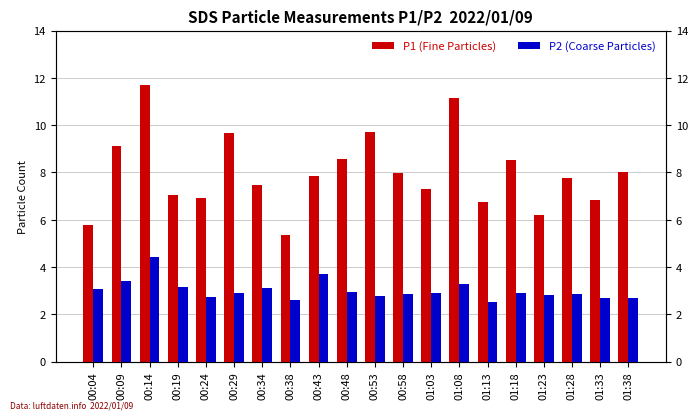

Reading left to right, transcribe all the data shown in this chart.

P1 (Fine Particles): 5.8	9.1	11.7	7.0	6.9	9.7	7.5	5.3	7.8	8.6	9.7	8.0	7.3	11.1	6.8	8.5	6.2	7.8	6.8	8.0
P2 (Coarse Particles): 3.0	3.4	4.4	3.1	2.8	2.9	3.1	2.6	3.7	3.0	2.8	2.9	2.9	3.3	2.5	2.9	2.8	2.9	2.7	2.7